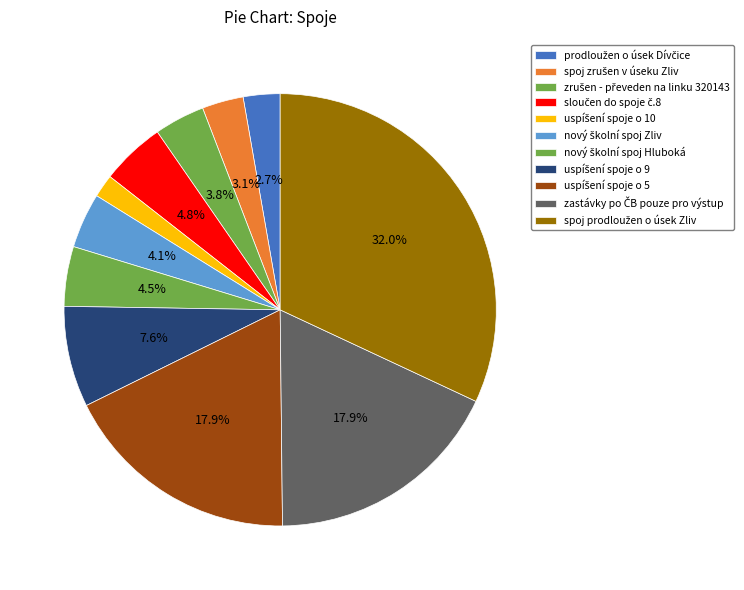

What is the ratio of the value at uspíšení spoje o 10 to the value at uspíšení spoje o 9?

0.2